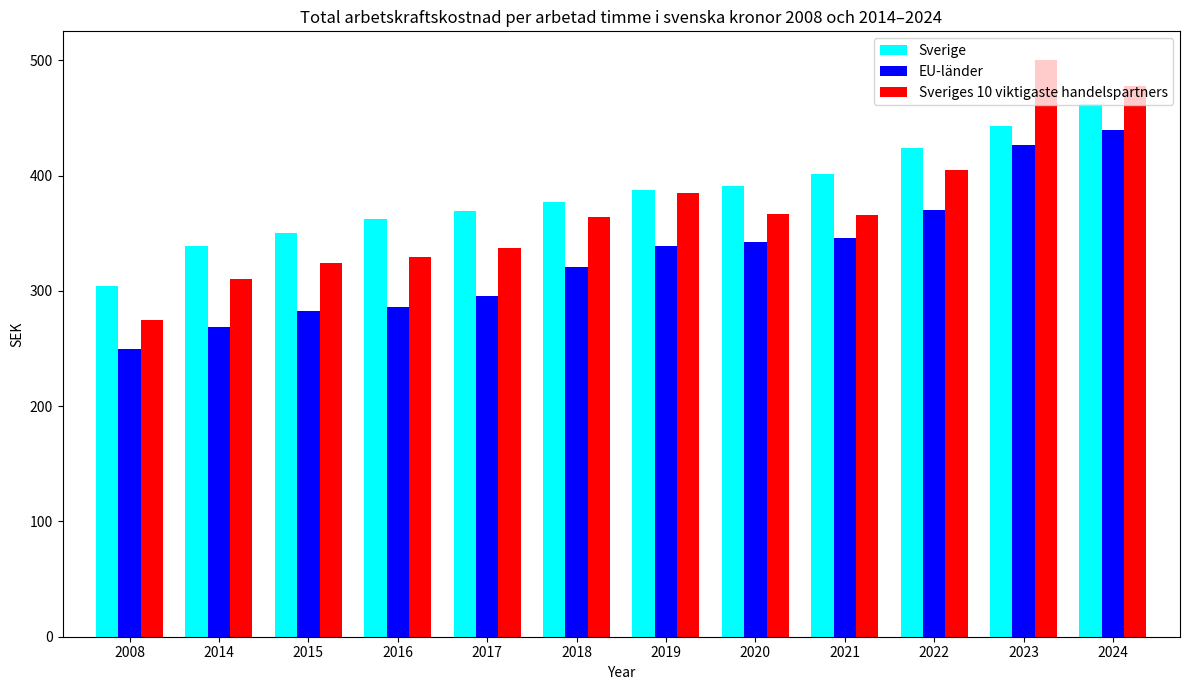

What is the difference between the Sverige values at 2017 and 2024?

93.0